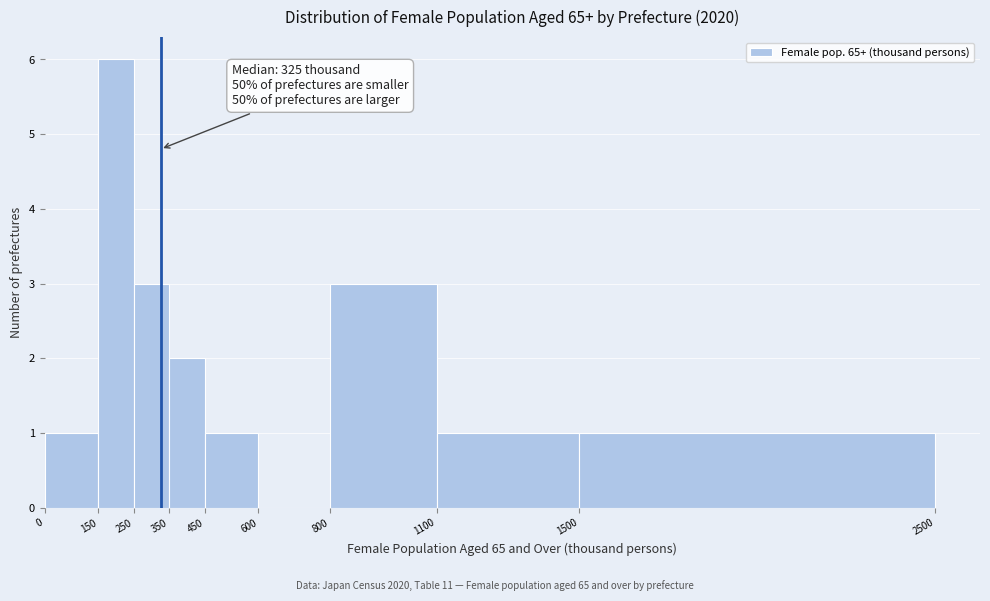

Which range on the x-axis has the tallest bar?

150 to 250